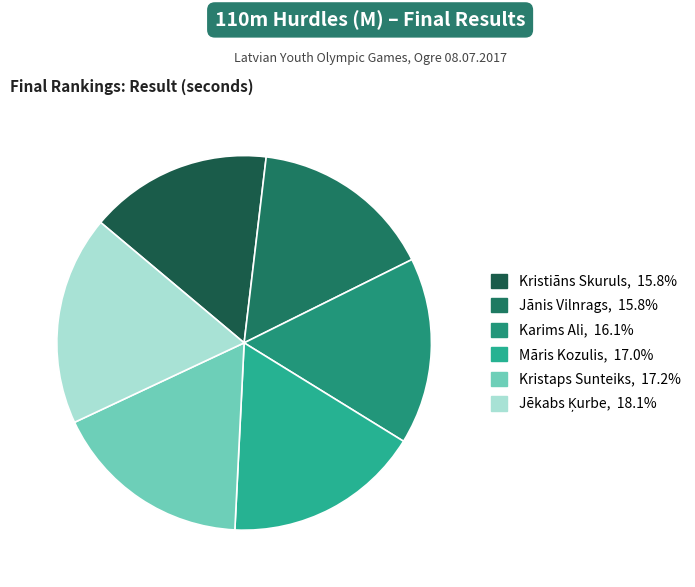

Is it true that Māris Kozulis is 17% of the pie?

True